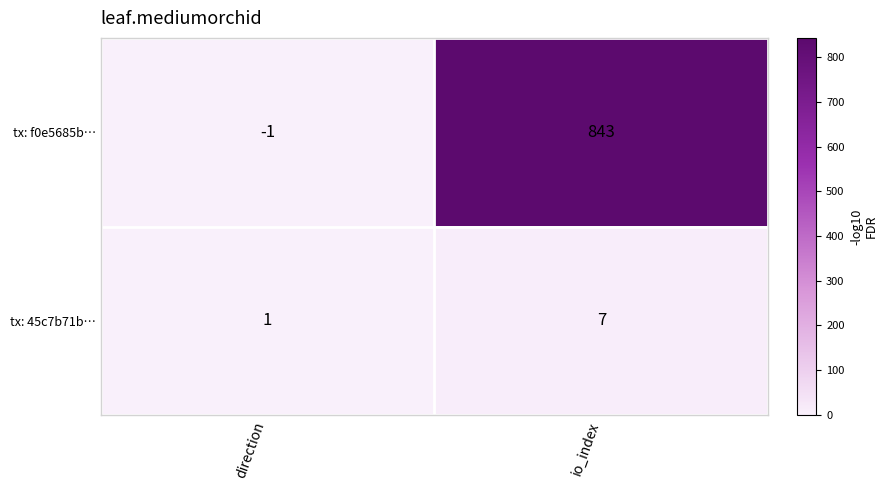

What is the average value of the tx: f0e5685b… series?

421